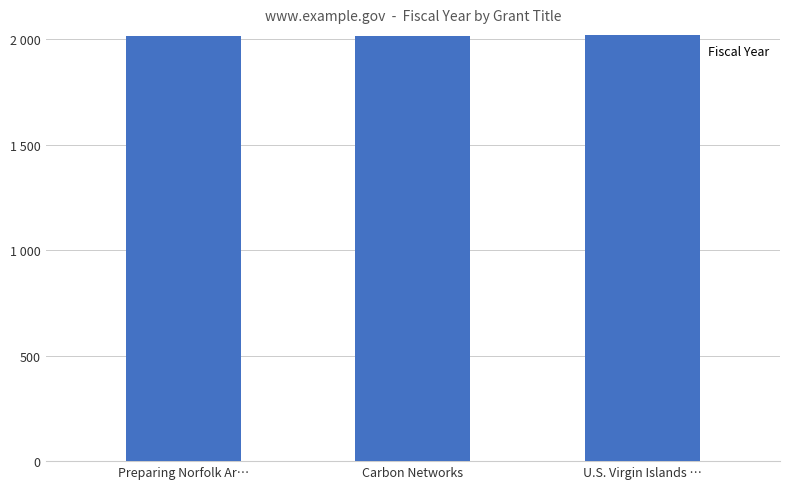

Rank the categories by value from lowest to highest.

Carbon Networks, Preparing Norfolk Ar…, U.S. Virgin Islands …